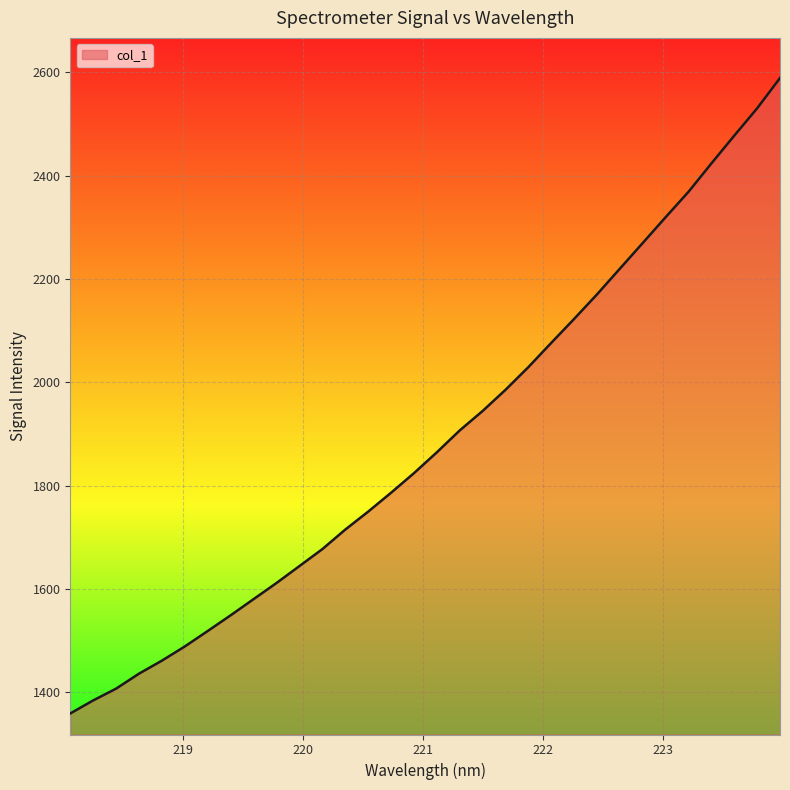

What is the difference between the maximum and minimum values?

1230.4